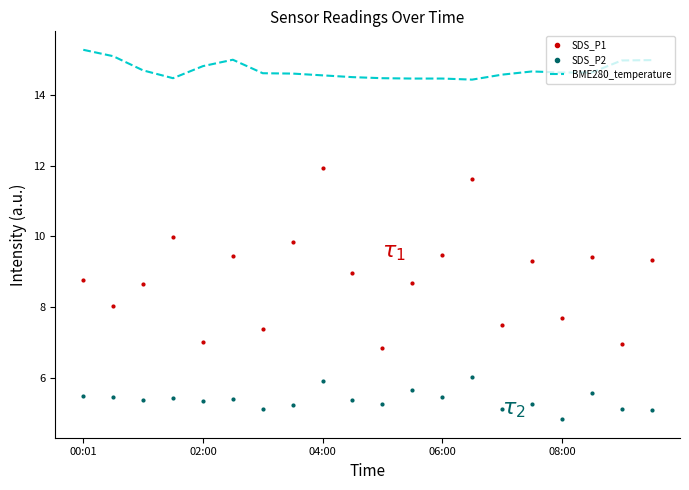

Which series has the largest total across all categories?

BME280_temperature